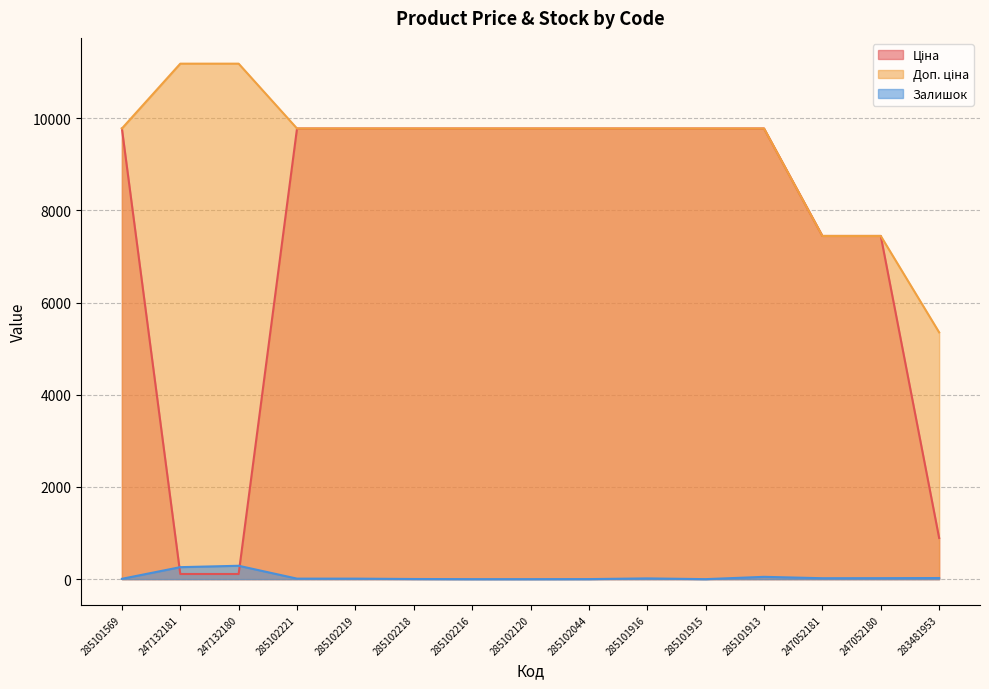

At which category does the chart reach its minimum across all series?

285102216